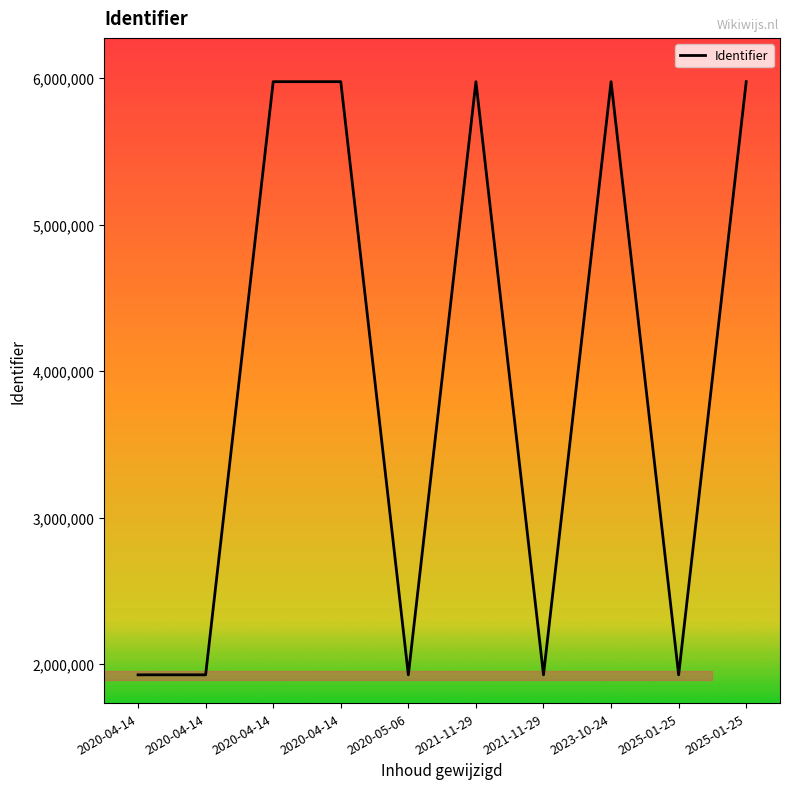

What is the ratio of the value at 2025-01-25 to the value at 2023-10-24?

1.0